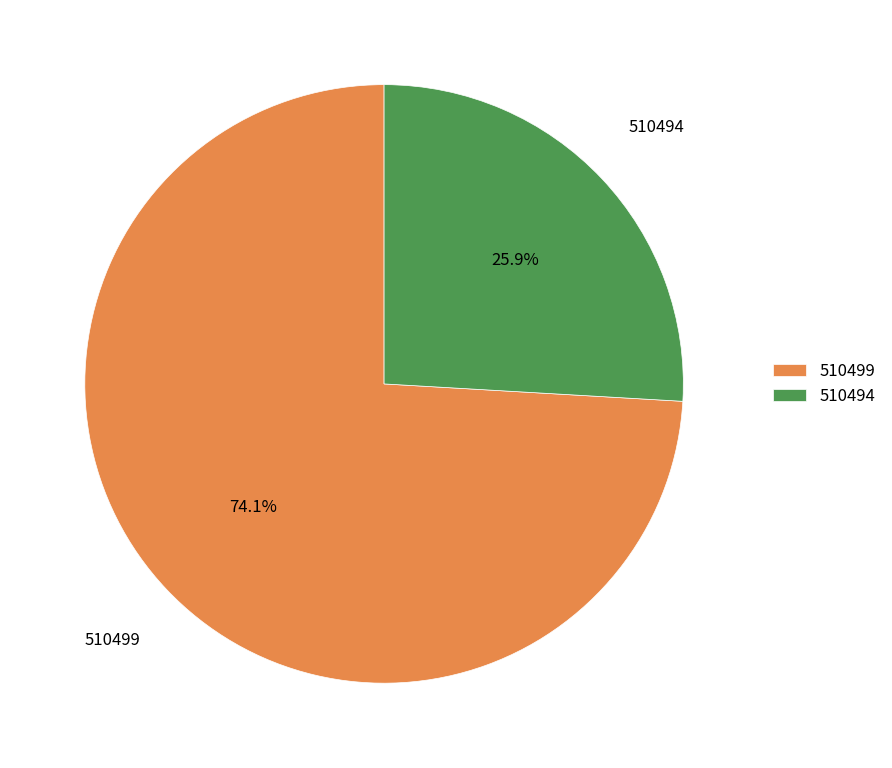

To the nearest percent, what portion does 510494 represent?

26%